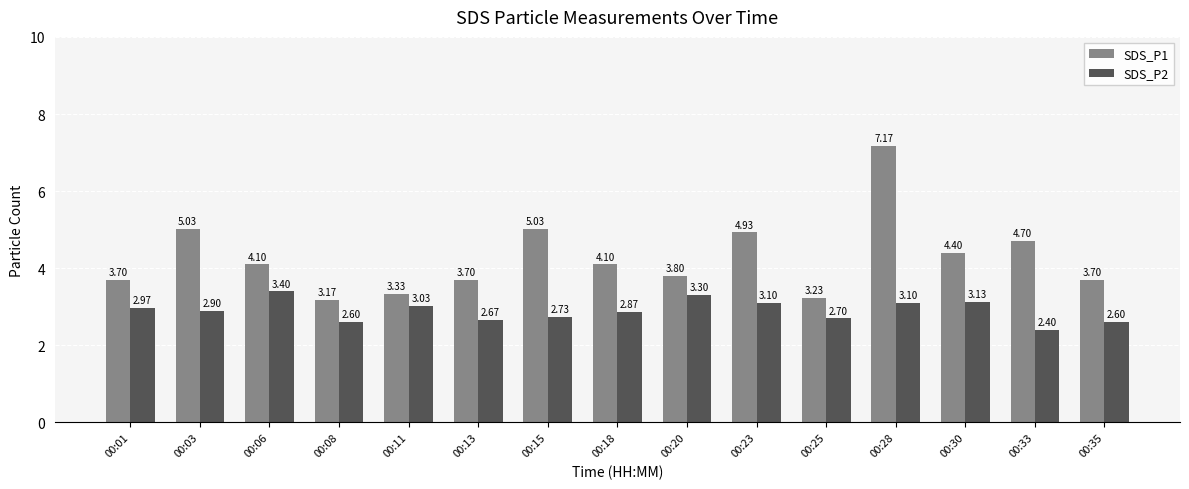

Where does the SDS_P1 series first go above 4?

00:03